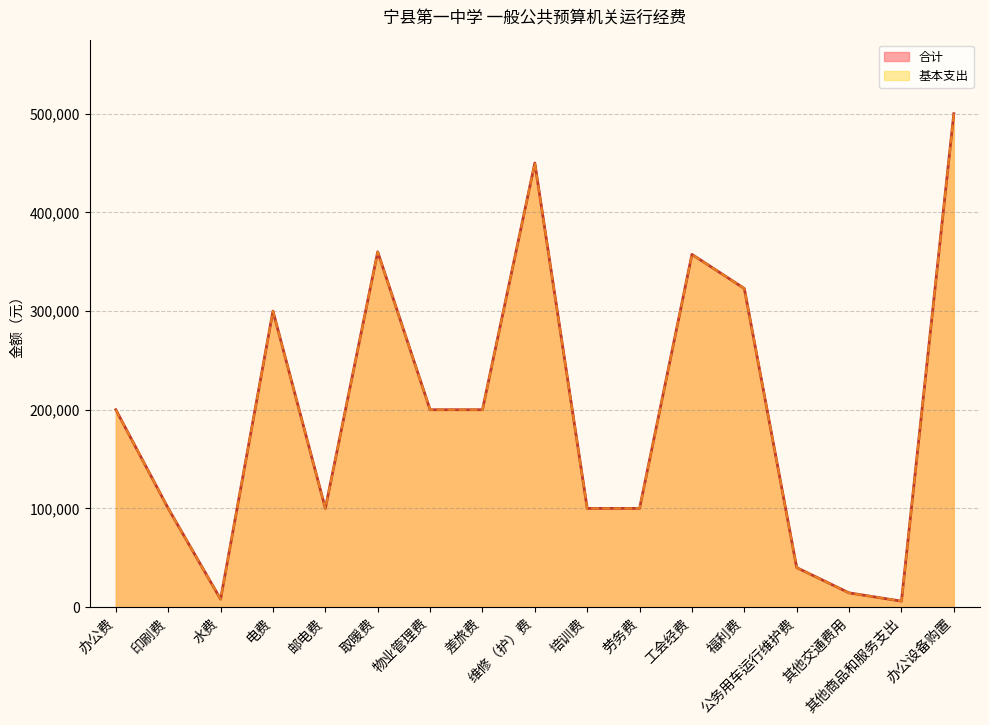

Does the chart have visible grid lines?

Yes